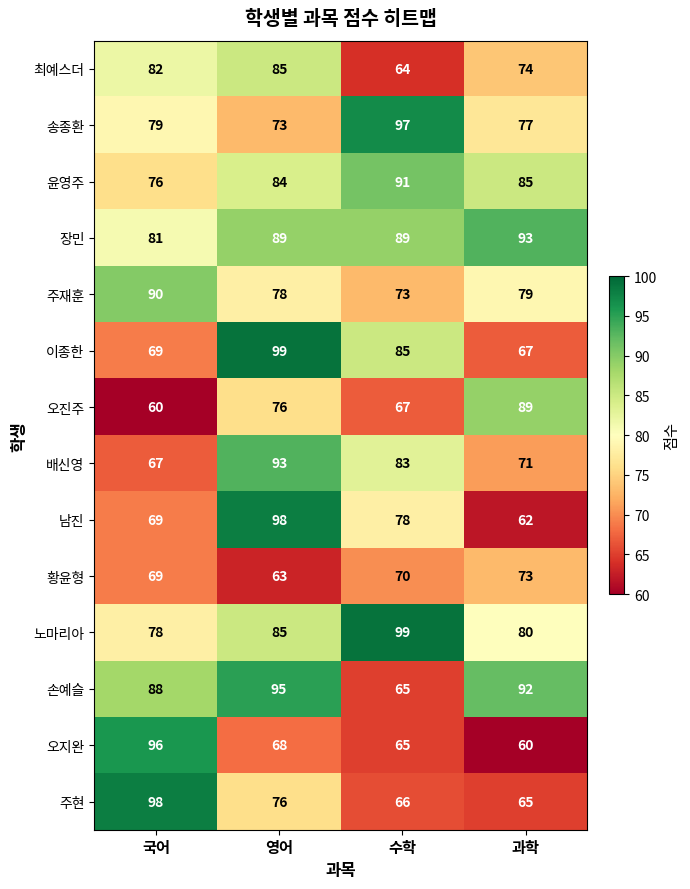

At which category is the sum across all series the highest?

영어